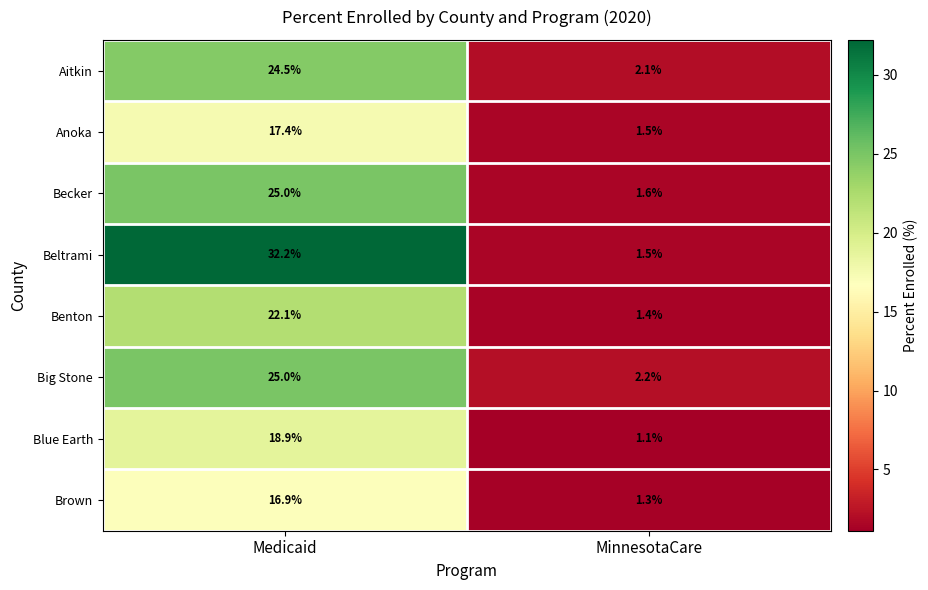

Where does the Benton series first go above 22?

Medicaid